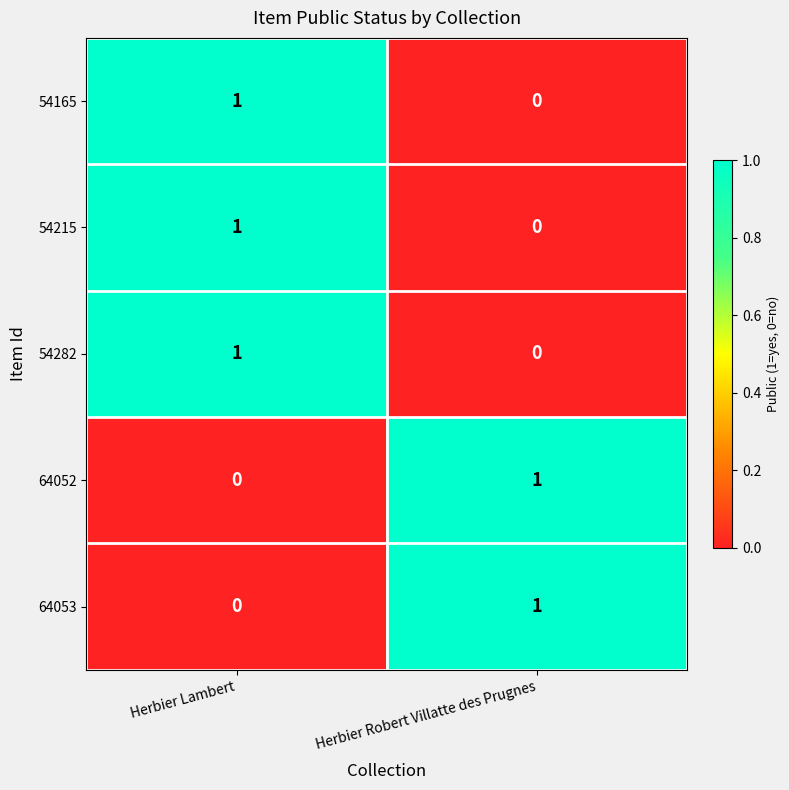

Is the value of 64053 at Herbier Lambert greater than the value of 54215 at Herbier Lambert?

No